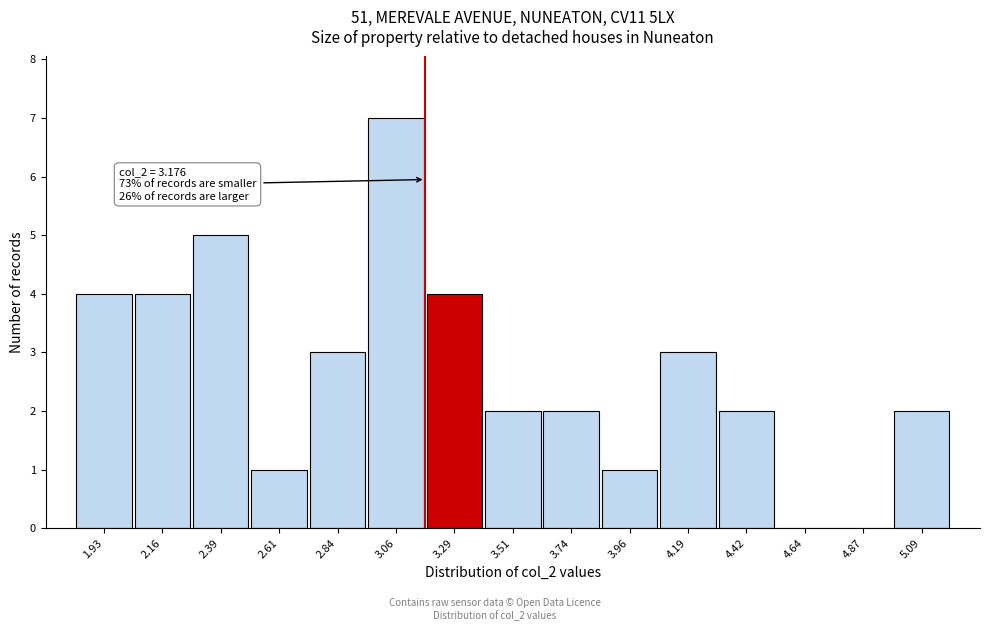

Over which range of the x-axis is the bar tallest?

2.95 to 3.20